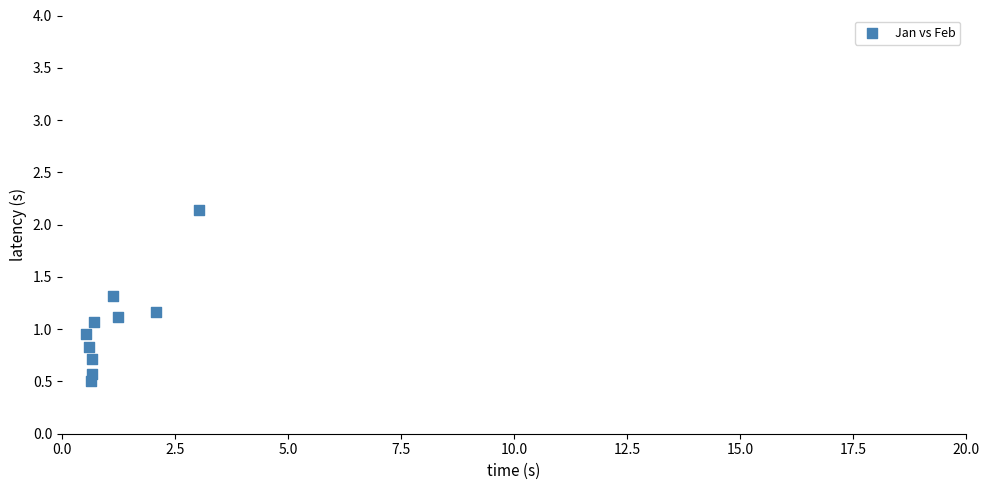

What is the range of Y values (max minus min)?

1.6